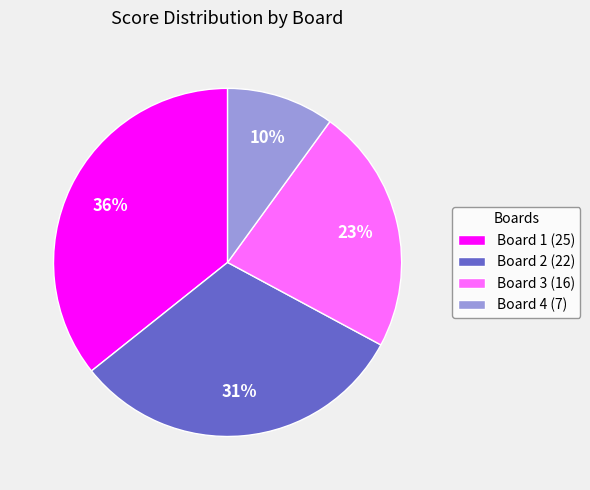

What percentage is the Board 2 slice, to the nearest percent?

31%